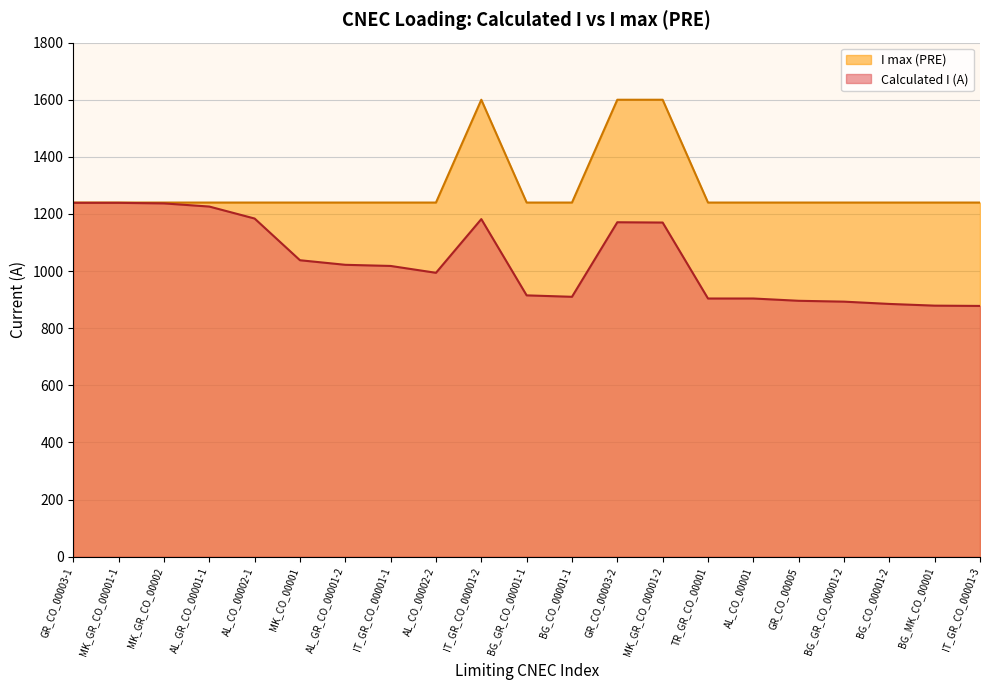

List the labels in order of value, largest first.

IT_GR_CO_00001-2, GR_CO_00003-2, MK_GR_CO_00001-2, GR_CO_00003-1, MK_GR_CO_00001-1, MK_GR_CO_00002, AL_GR_CO_00001-1, AL_CO_00002-1, MK_CO_00001, AL_GR_CO_00001-2, IT_GR_CO_00001-1, AL_CO_00002-2, BG_GR_CO_00001-1, BG_CO_00001-1, TR_GR_CO_00001, AL_CO_00001, GR_CO_00005, BG_GR_CO_00001-2, BG_CO_00001-2, BG_MK_CO_00001, IT_GR_CO_00001-3